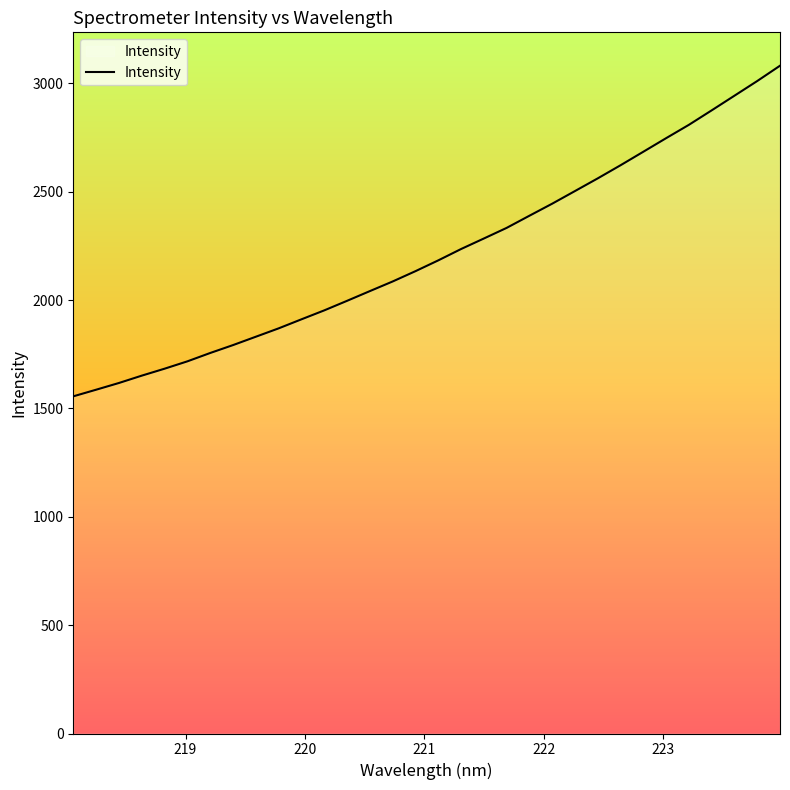

What is the minimum value shown in the chart?

1556.0